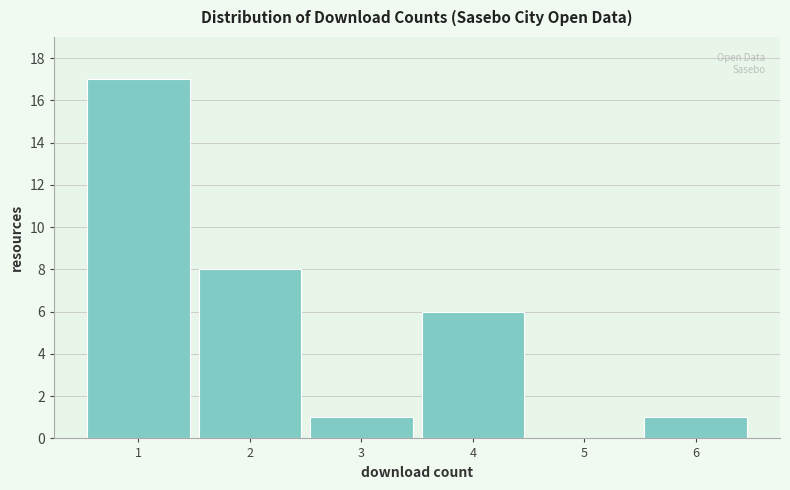

What is the height of the bar covering 5.5 to 6.5 on the x-axis? The values are not printed on the chart, so give them approximately, as read against the axis.

1